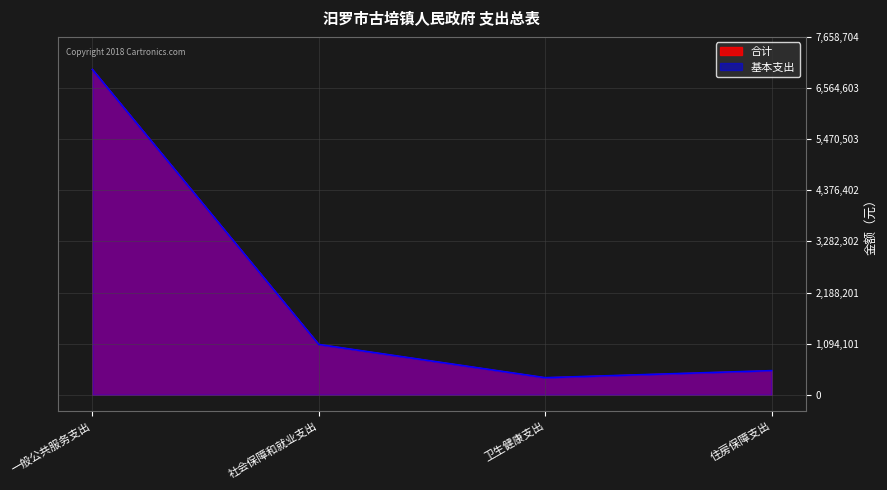

Where is 基本支出 nearest to the value 3664366?

社会保障和就业支出